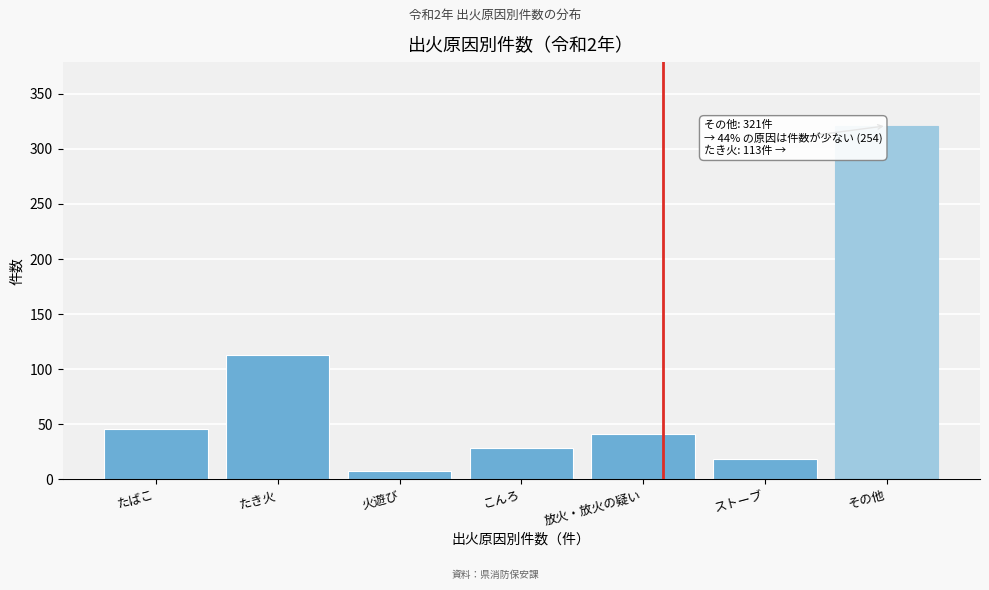

Reading left to right, extract all data points from this chart.

46	113	8	28	41	18	321